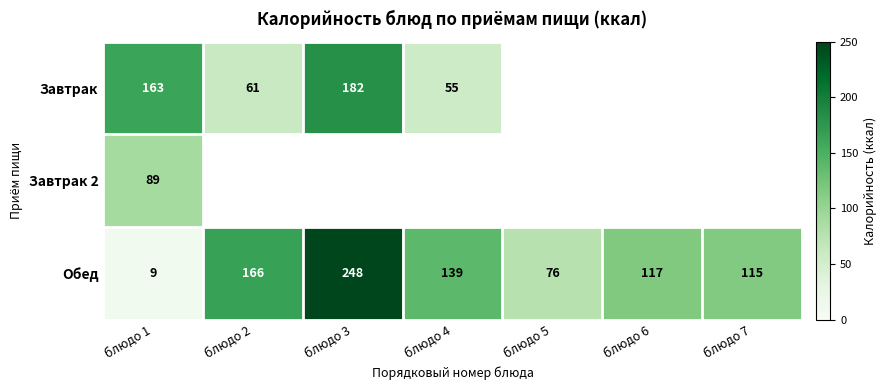

Which category has the highest value in the Обед series?

блюдо 3